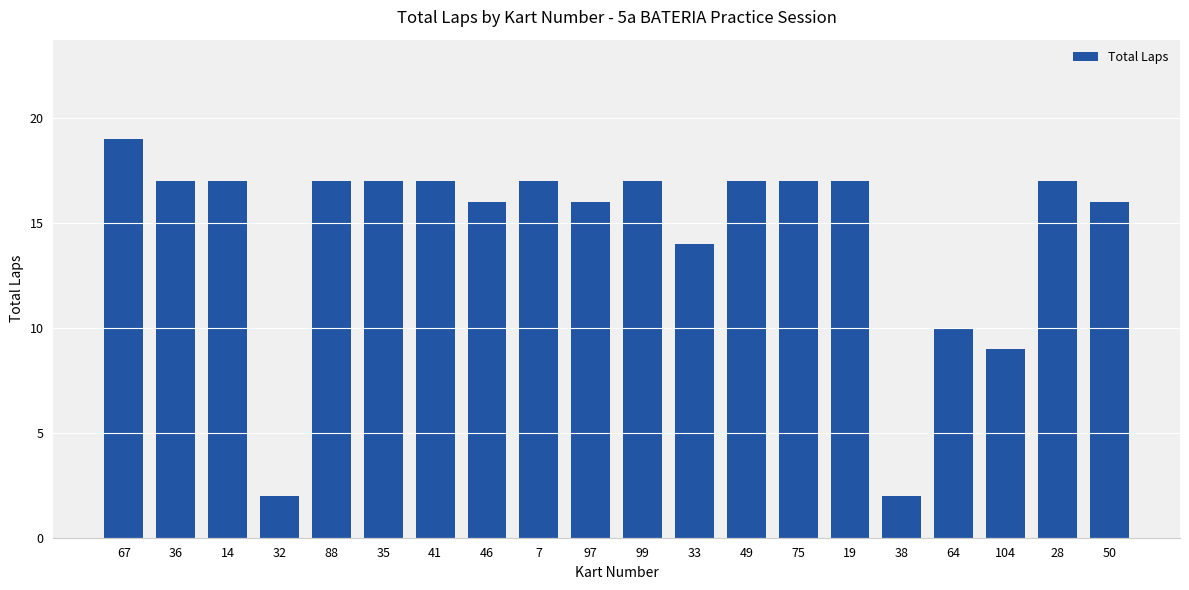

What is the greatest value displayed?

19